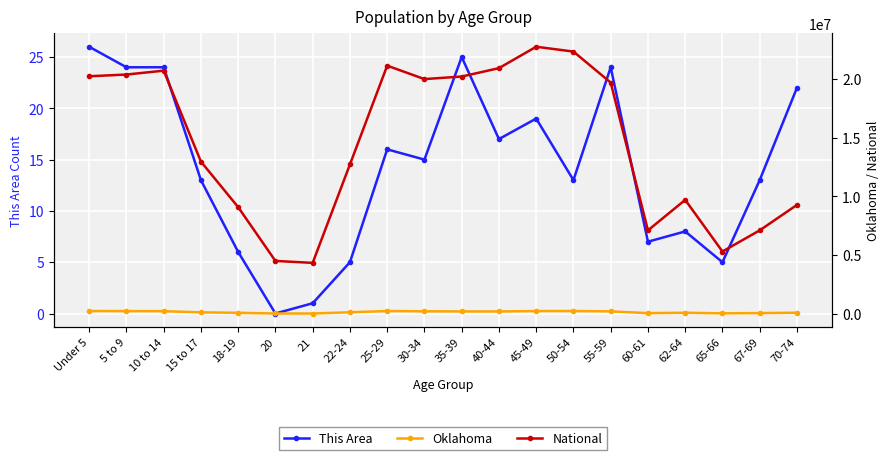

Between Under 5 and 5 to 9, which series saw the biggest shift?

National